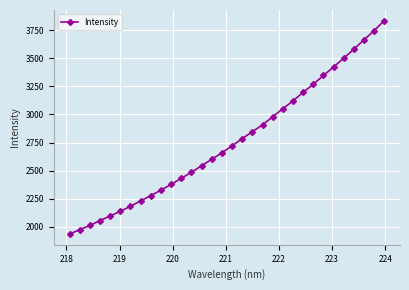

What is the value of the 26th point from the left?

3346.9